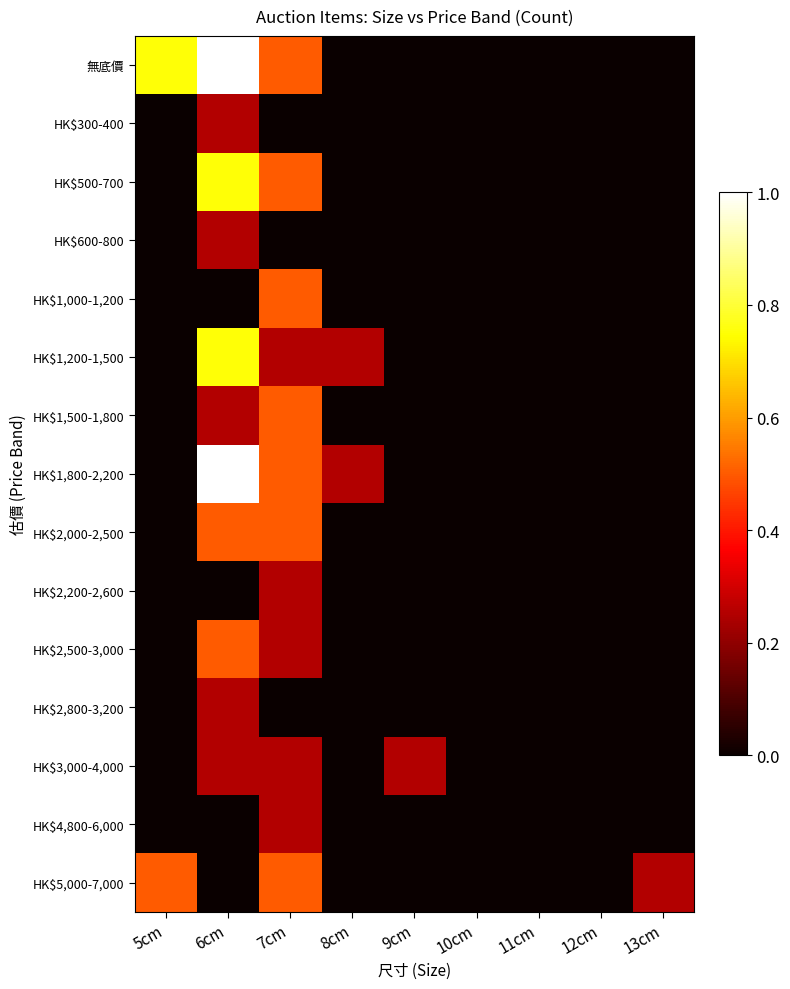

Between 11cm and 13cm, which series saw the biggest shift?

HK$5,000-7,000